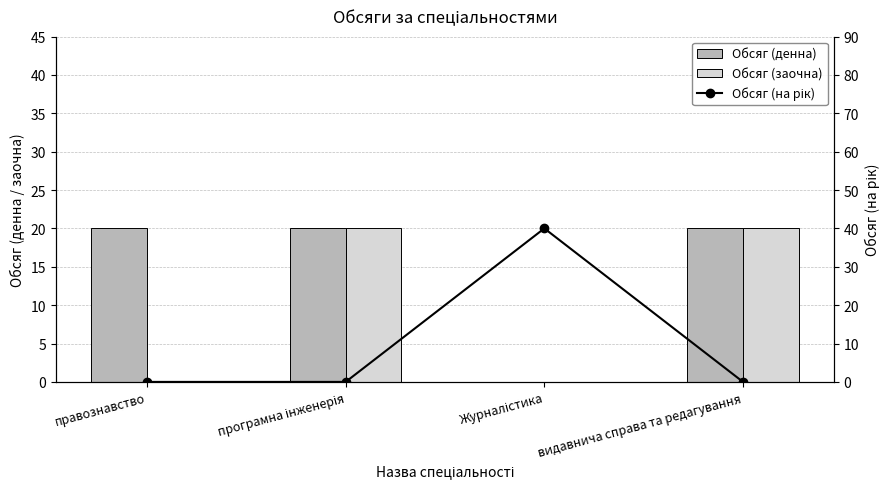

List the labels in order of Обсяг (заочна) value, largest first.

програмна інженерія, видавнича справа та редагування, правознавство, Журналістика